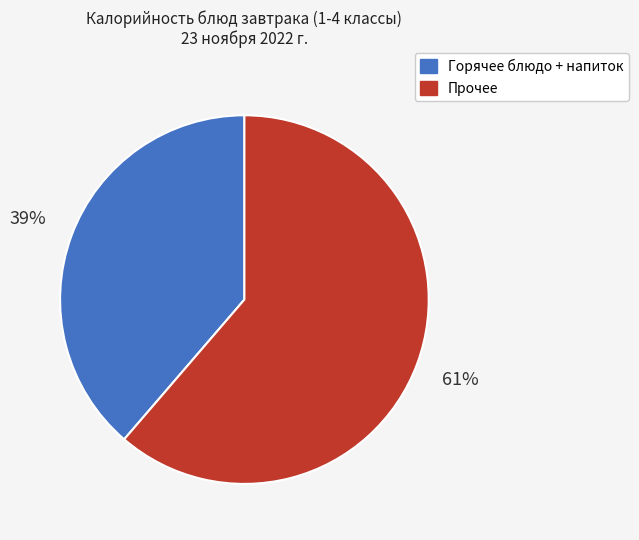

Count the number of slices in the pie.

2